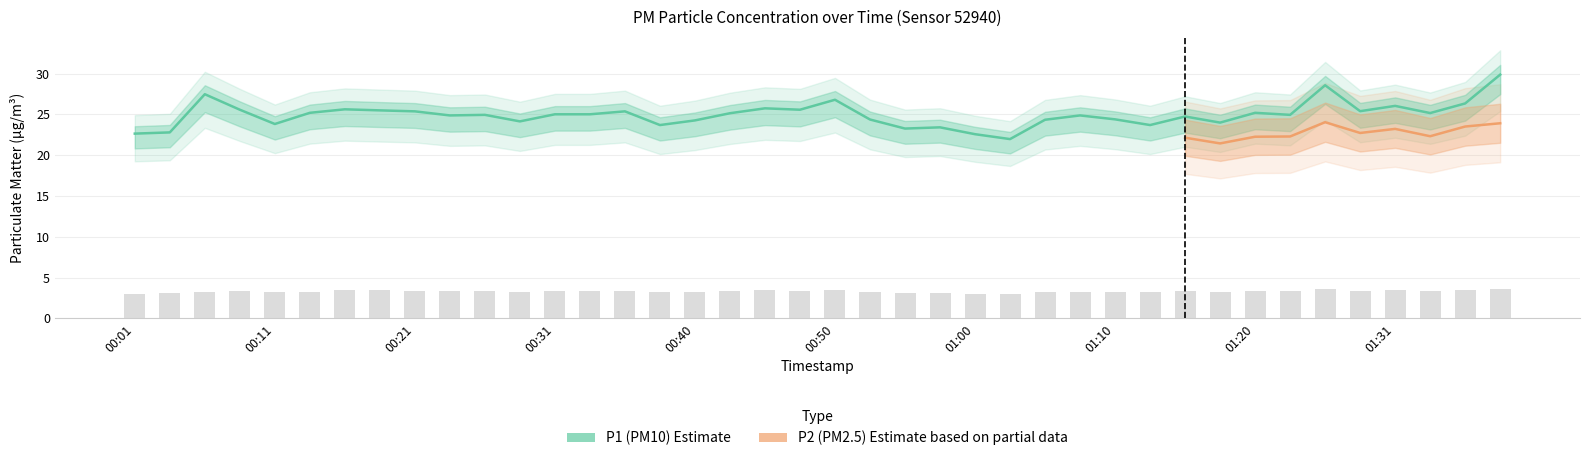

Read the P1 value at 00:43.

25.1